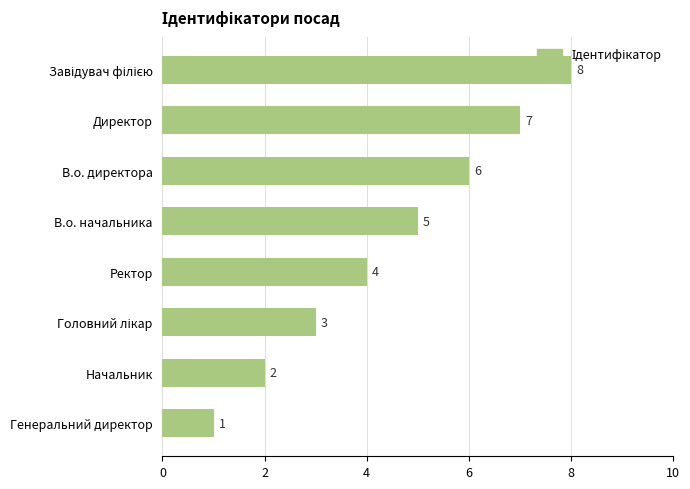

Where is the data nearest to the value 4?

Ректор